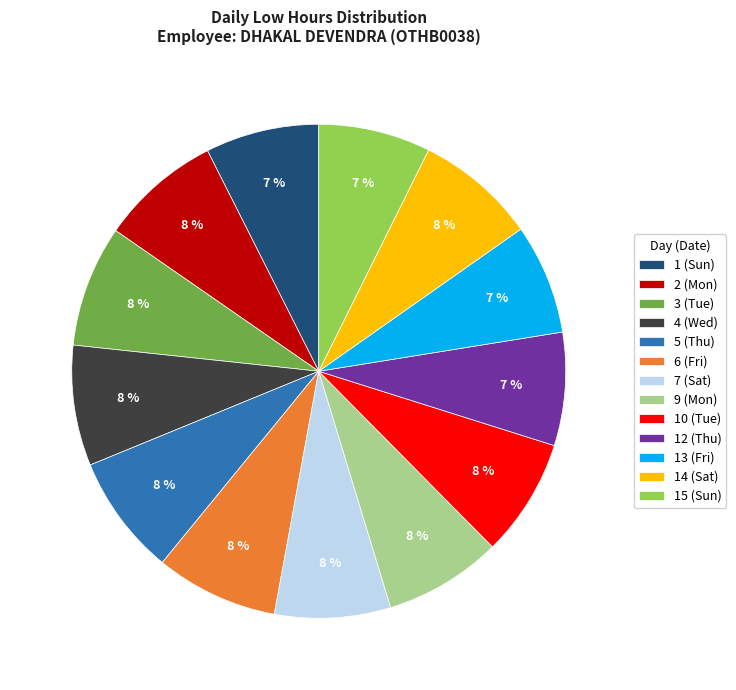

Is the sum of 9 (Mon) and 4 (Wed) greater than half?

No